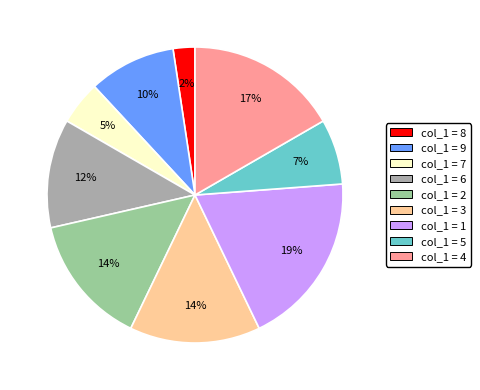

Which category has the smallest portion of the pie?

col_1 = 8